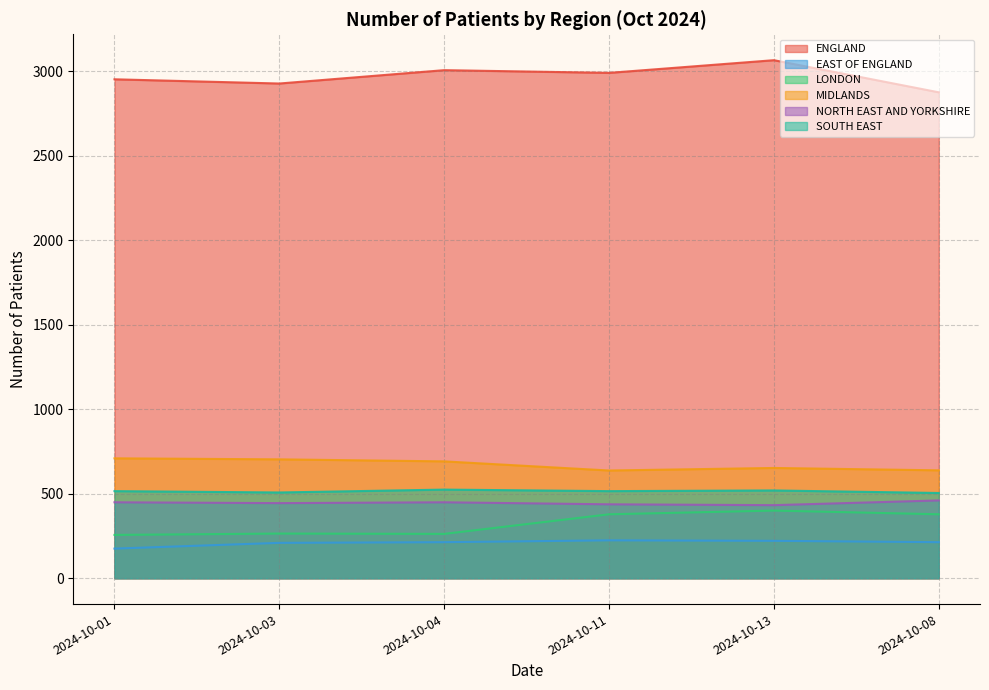

Which category has the highest value in the ENGLAND series?

2024-10-13